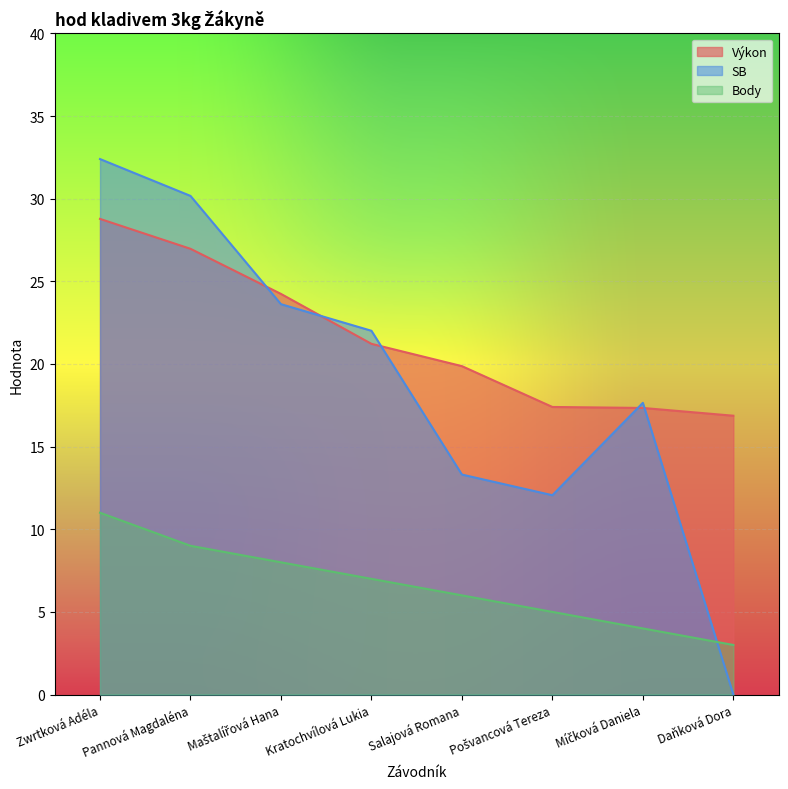

What is the greatest value displayed?

32.4